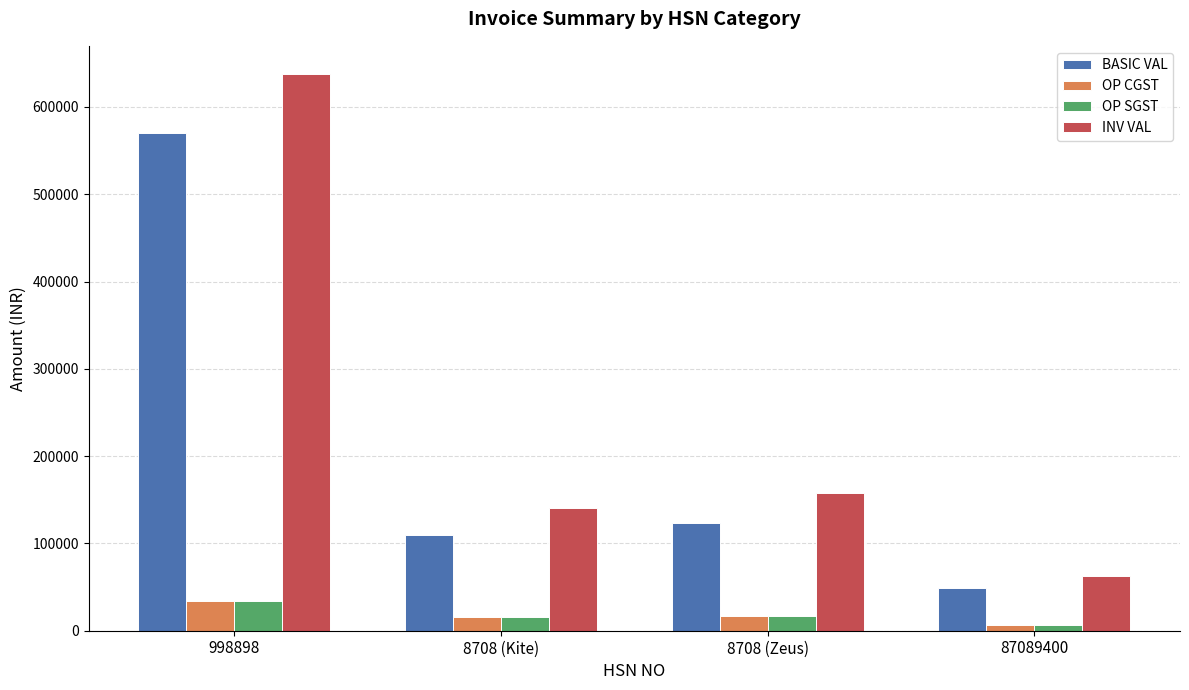

Which series has the largest range (max minus min)?

INV VAL